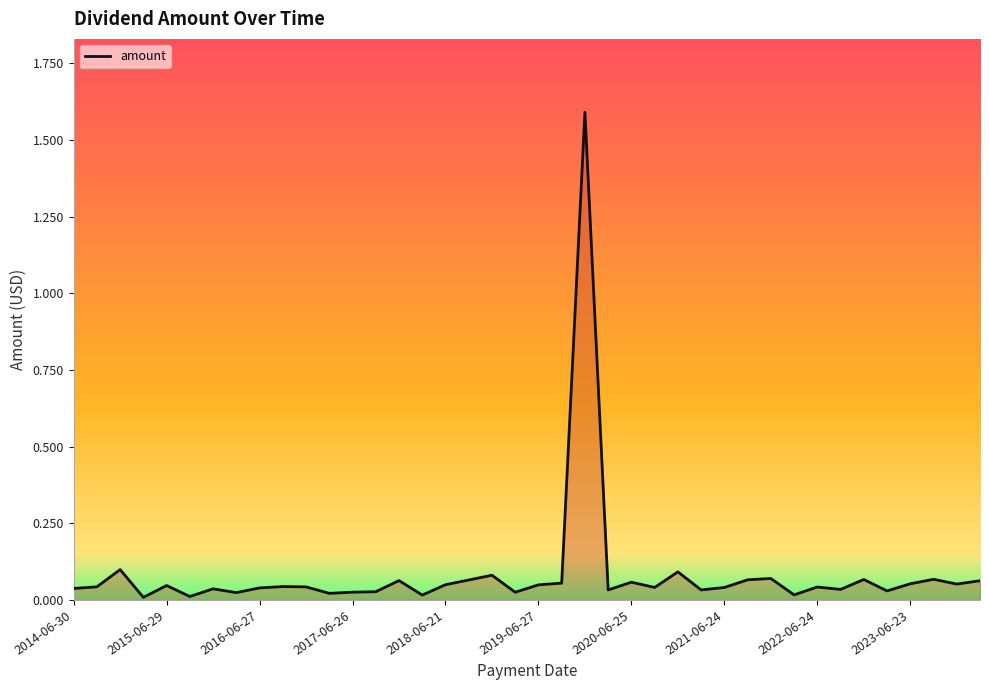

What is the maximum value shown in the chart?

1.6